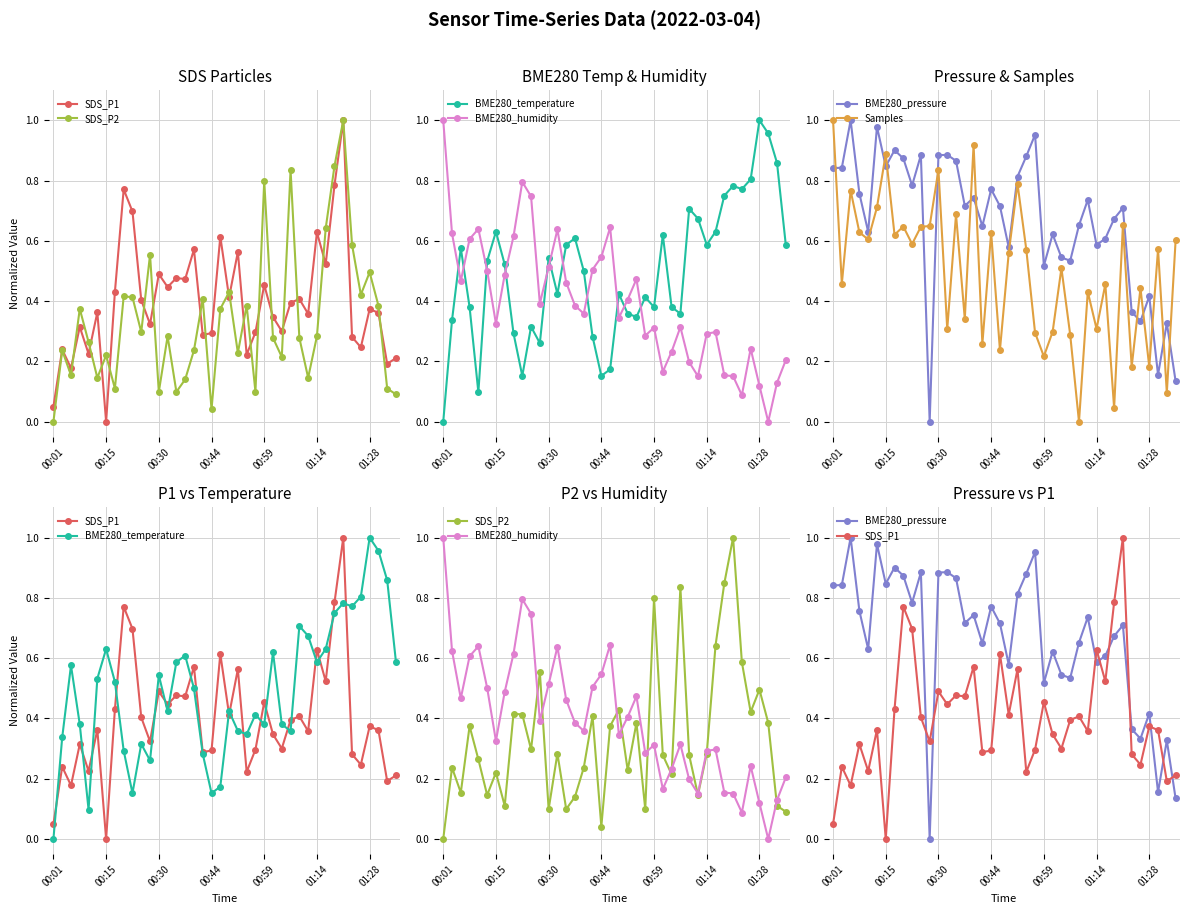

After their last crossing, which series has the higher values: SDS_P1 or BME280_pressure?

SDS_P1